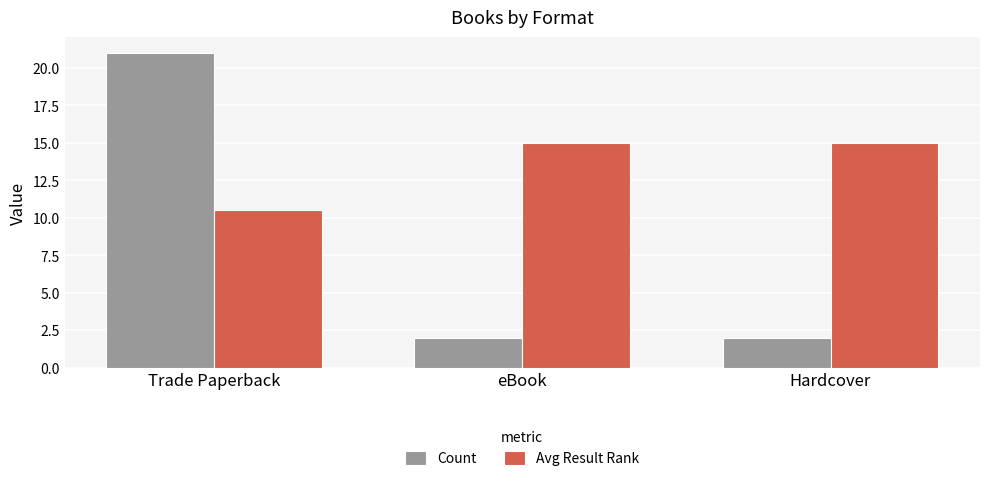

How many bars are there in each group?

2